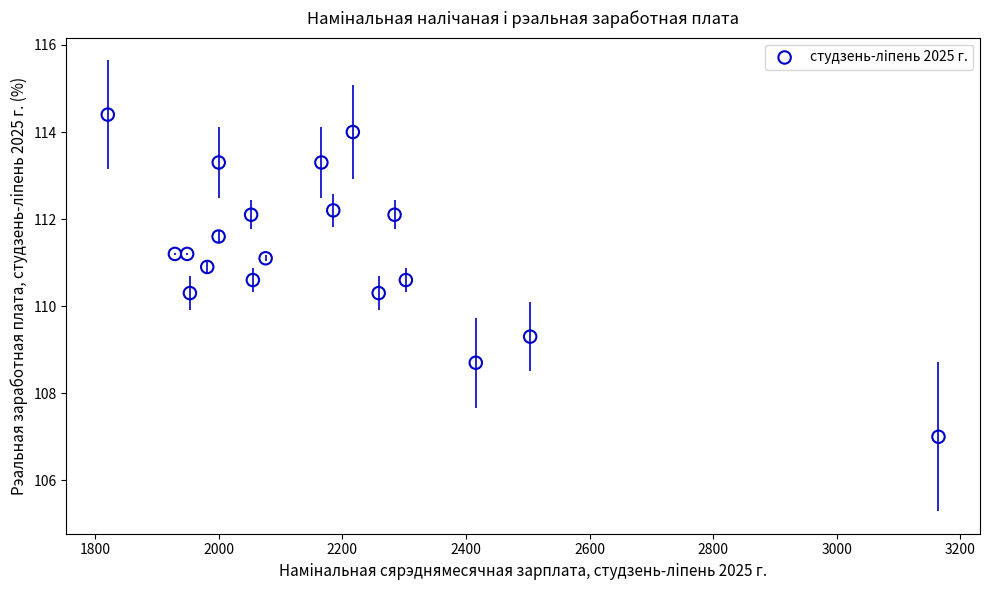

What is the range of Y values (max minus min)?

7.4